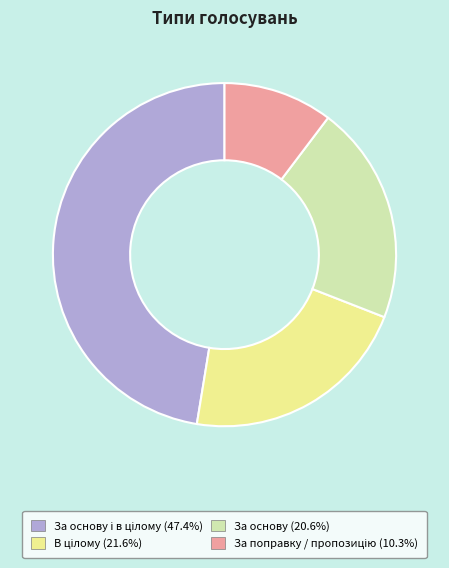

Is there any slice that represents more than half of the pie?

No